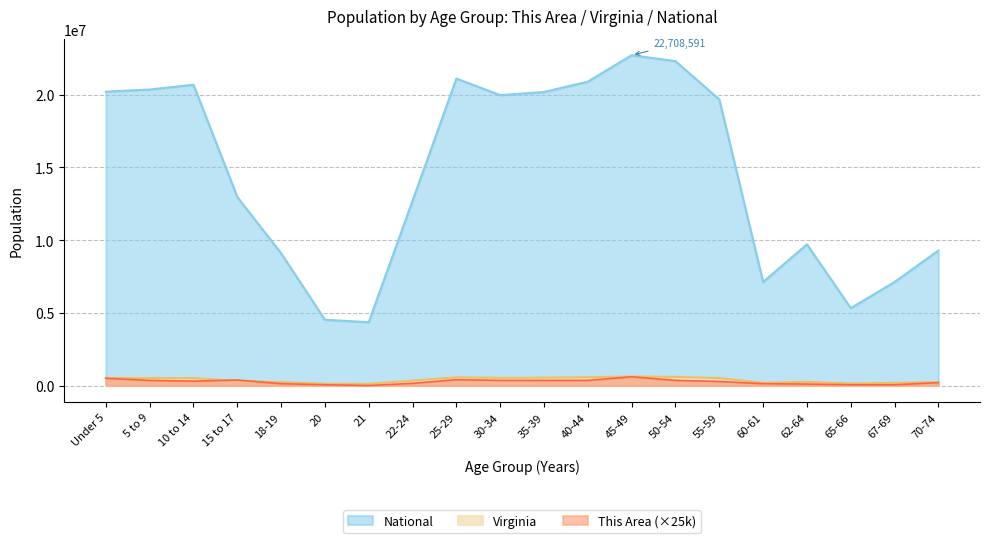

Reading left to right, list all the values displayed in this chart.

This Area: 500000	350000	300000	375000	125000	50000	0	150000	400000	350000	350000	350000	600000	350000	275000	125000	100000	50000	50000	200000
Virginia: 509625	511849	511246	320957	230008	117445	114918	339728	564342	526077	540063	568865	621155	592845	512595	186629	255740	138154	182148	229502
National: 20201362	20348657	20677194	12954254	9086089	4519129	4354294	12712576	21101849	19962099	20179642	20890964	22708591	22298125	19664805	7113727	9704197	5319902	7115361	9278166